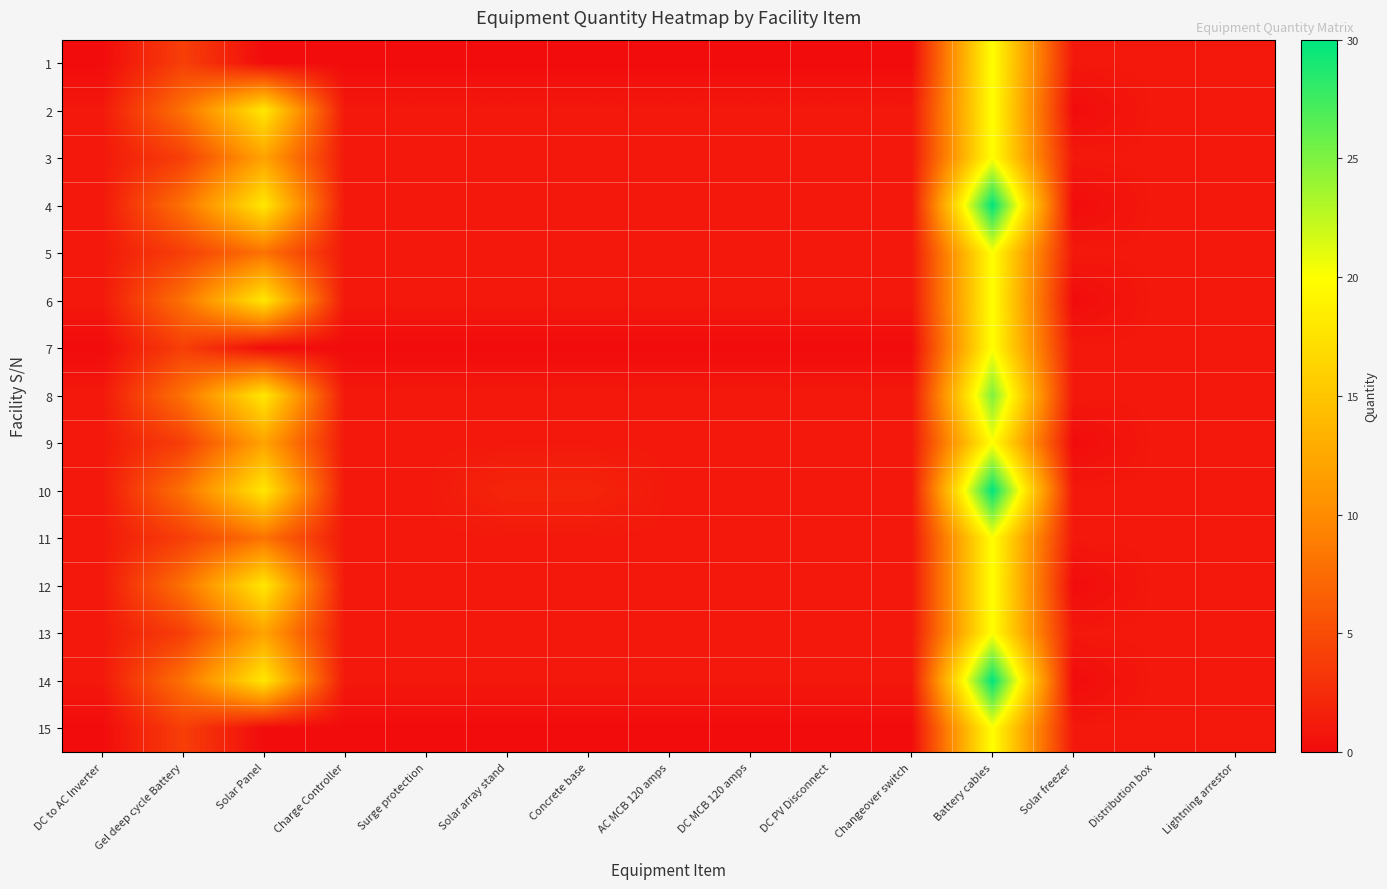

Reading left to right, what are all the values shown in this chart?

1: DC to AC Inverter=0	Gel deep cycle Battery=4	Solar Panel=0	Charge Controller=0	Surge protection=0	Solar array stand=0	Concrete base=0	AC MCB 120 amps=0	DC MCB 120 amps=0	DC PV Disconnect=0	Changeover switch=0	Battery cables=20	Solar freezer=1	Distribution box=1	Lightning arrestor=1
2: DC to AC Inverter=1	Gel deep cycle Battery=8	Solar Panel=18	Charge Controller=1	Surge protection=1	Solar array stand=1	Concrete base=1	AC MCB 120 amps=1	DC MCB 120 amps=1	DC PV Disconnect=1	Changeover switch=1	Battery cables=20	Solar freezer=0	Distribution box=1	Lightning arrestor=1
3: DC to AC Inverter=1	Gel deep cycle Battery=4	Solar Panel=12	Charge Controller=1	Surge protection=1	Solar array stand=1	Concrete base=1	AC MCB 120 amps=1	DC MCB 120 amps=1	DC PV Disconnect=1	Changeover switch=1	Battery cables=20	Solar freezer=1	Distribution box=1	Lightning arrestor=1
4: DC to AC Inverter=1	Gel deep cycle Battery=8	Solar Panel=18	Charge Controller=1	Surge protection=1	Solar array stand=1	Concrete base=1	AC MCB 120 amps=1	DC MCB 120 amps=1	DC PV Disconnect=1	Changeover switch=1	Battery cables=30	Solar freezer=0	Distribution box=1	Lightning arrestor=1
5: DC to AC Inverter=1	Gel deep cycle Battery=4	Solar Panel=8	Charge Controller=1	Surge protection=1	Solar array stand=1	Concrete base=1	AC MCB 120 amps=1	DC MCB 120 amps=1	DC PV Disconnect=1	Changeover switch=1	Battery cables=20	Solar freezer=1	Distribution box=1	Lightning arrestor=1
6: DC to AC Inverter=1	Gel deep cycle Battery=8	Solar Panel=18	Charge Controller=1	Surge protection=1	Solar array stand=1	Concrete base=1	AC MCB 120 amps=1	DC MCB 120 amps=1	DC PV Disconnect=1	Changeover switch=1	Battery cables=20	Solar freezer=0	Distribution box=1	Lightning arrestor=1
7: DC to AC Inverter=0	Gel deep cycle Battery=4	Solar Panel=0	Charge Controller=0	Surge protection=0	Solar array stand=0	Concrete base=0	AC MCB 120 amps=0	DC MCB 120 amps=0	DC PV Disconnect=0	Changeover switch=0	Battery cables=20	Solar freezer=1	Distribution box=1	Lightning arrestor=1
8: DC to AC Inverter=1	Gel deep cycle Battery=8	Solar Panel=18	Charge Controller=1	Surge protection=1	Solar array stand=1	Concrete base=1	AC MCB 120 amps=1	DC MCB 120 amps=1	DC PV Disconnect=1	Changeover switch=1	Battery cables=25	Solar freezer=1	Distribution box=1	Lightning arrestor=1
9: DC to AC Inverter=1	Gel deep cycle Battery=4	Solar Panel=12	Charge Controller=1	Surge protection=1	Solar array stand=1	Concrete base=1	AC MCB 120 amps=1	DC MCB 120 amps=1	DC PV Disconnect=1	Changeover switch=1	Battery cables=20	Solar freezer=0	Distribution box=1	Lightning arrestor=1
10: DC to AC Inverter=1	Gel deep cycle Battery=8	Solar Panel=18	Charge Controller=1	Surge protection=1	Solar array stand=2	Concrete base=2	AC MCB 120 amps=1	DC MCB 120 amps=1	DC PV Disconnect=1	Changeover switch=1	Battery cables=30	Solar freezer=1	Distribution box=1	Lightning arrestor=1
11: DC to AC Inverter=1	Gel deep cycle Battery=4	Solar Panel=8	Charge Controller=1	Surge protection=1	Solar array stand=1	Concrete base=1	AC MCB 120 amps=1	DC MCB 120 amps=1	DC PV Disconnect=1	Changeover switch=1	Battery cables=20	Solar freezer=1	Distribution box=1	Lightning arrestor=1
12: DC to AC Inverter=1	Gel deep cycle Battery=8	Solar Panel=18	Charge Controller=1	Surge protection=1	Solar array stand=1	Concrete base=1	AC MCB 120 amps=1	DC MCB 120 amps=1	DC PV Disconnect=1	Changeover switch=1	Battery cables=20	Solar freezer=0	Distribution box=1	Lightning arrestor=1
13: DC to AC Inverter=1	Gel deep cycle Battery=4	Solar Panel=12	Charge Controller=1	Surge protection=1	Solar array stand=1	Concrete base=1	AC MCB 120 amps=1	DC MCB 120 amps=1	DC PV Disconnect=1	Changeover switch=1	Battery cables=20	Solar freezer=1	Distribution box=1	Lightning arrestor=1
14: DC to AC Inverter=1	Gel deep cycle Battery=8	Solar Panel=18	Charge Controller=1	Surge protection=1	Solar array stand=1	Concrete base=1	AC MCB 120 amps=1	DC MCB 120 amps=1	DC PV Disconnect=1	Changeover switch=1	Battery cables=30	Solar freezer=0	Distribution box=1	Lightning arrestor=1
15: DC to AC Inverter=0	Gel deep cycle Battery=4	Solar Panel=0	Charge Controller=0	Surge protection=0	Solar array stand=0	Concrete base=0	AC MCB 120 amps=0	DC MCB 120 amps=0	DC PV Disconnect=0	Changeover switch=0	Battery cables=20	Solar freezer=1	Distribution box=1	Lightning arrestor=1